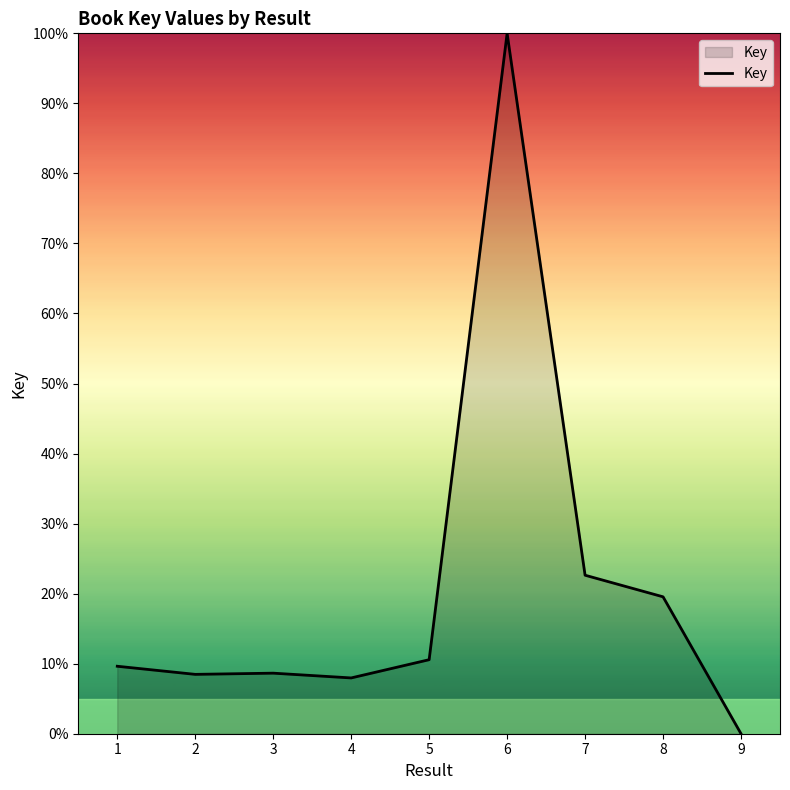

What is the difference between the second highest and second lowest values?

14.7